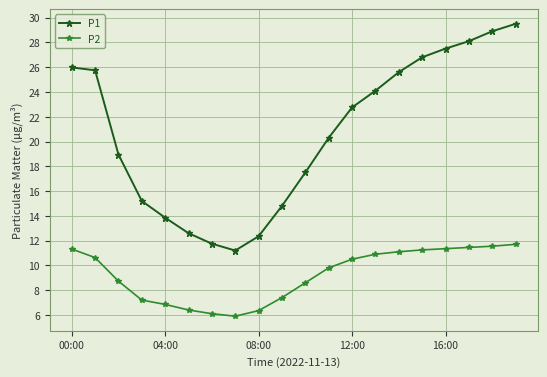

True or false: P1 and P2 cross at least once.

False